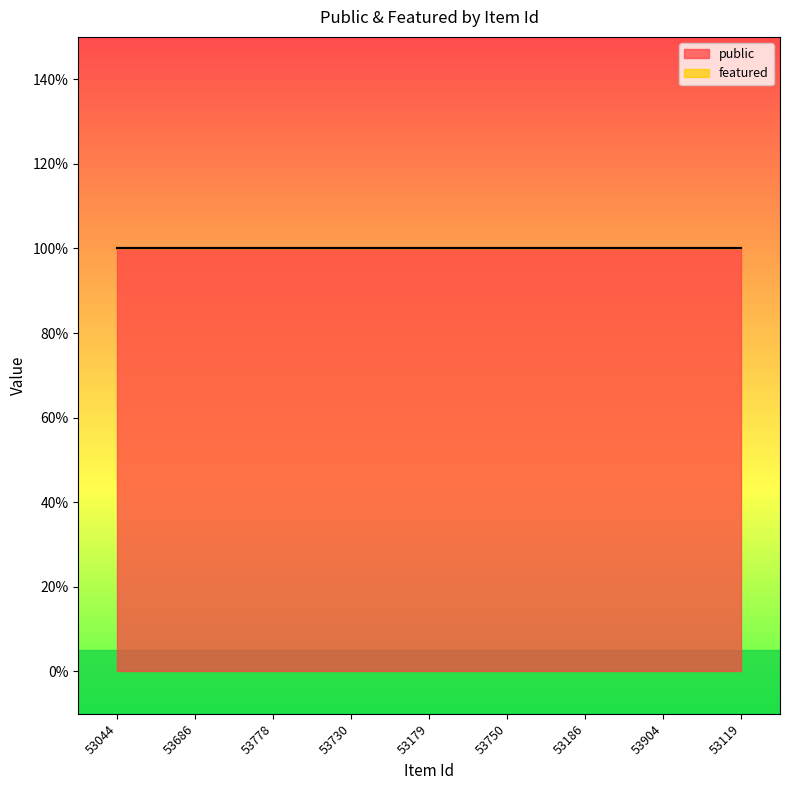

Which label corresponds to the smallest value in the chart?

53044